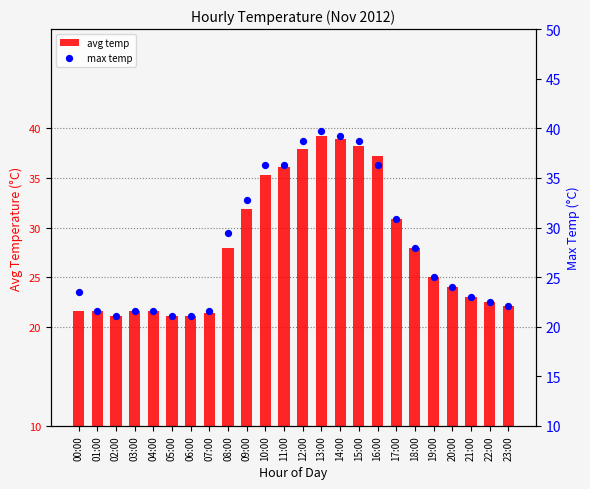

Which series has the largest total across all categories?

max temp